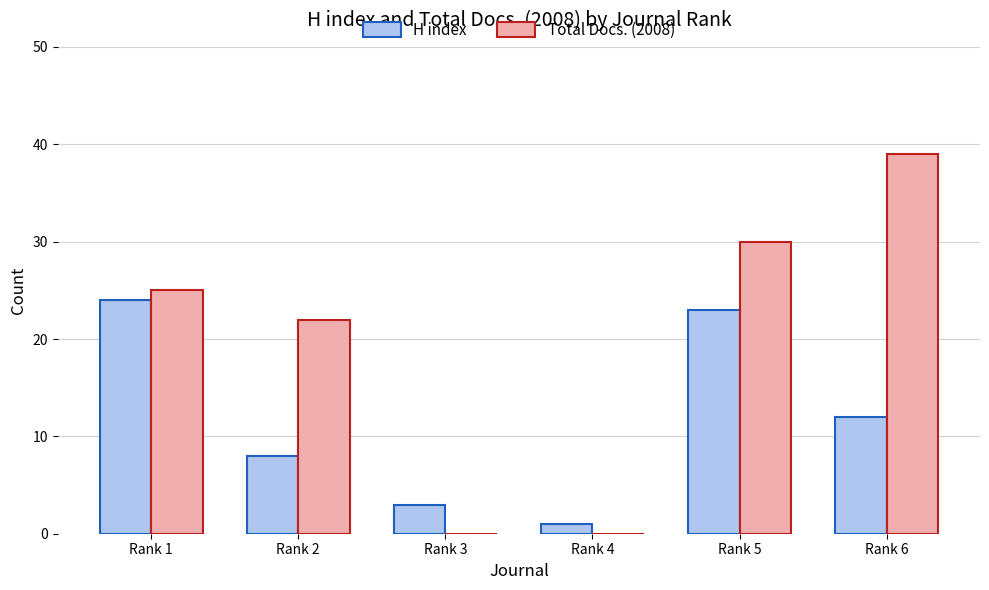

How many categories are shown in the chart?

6